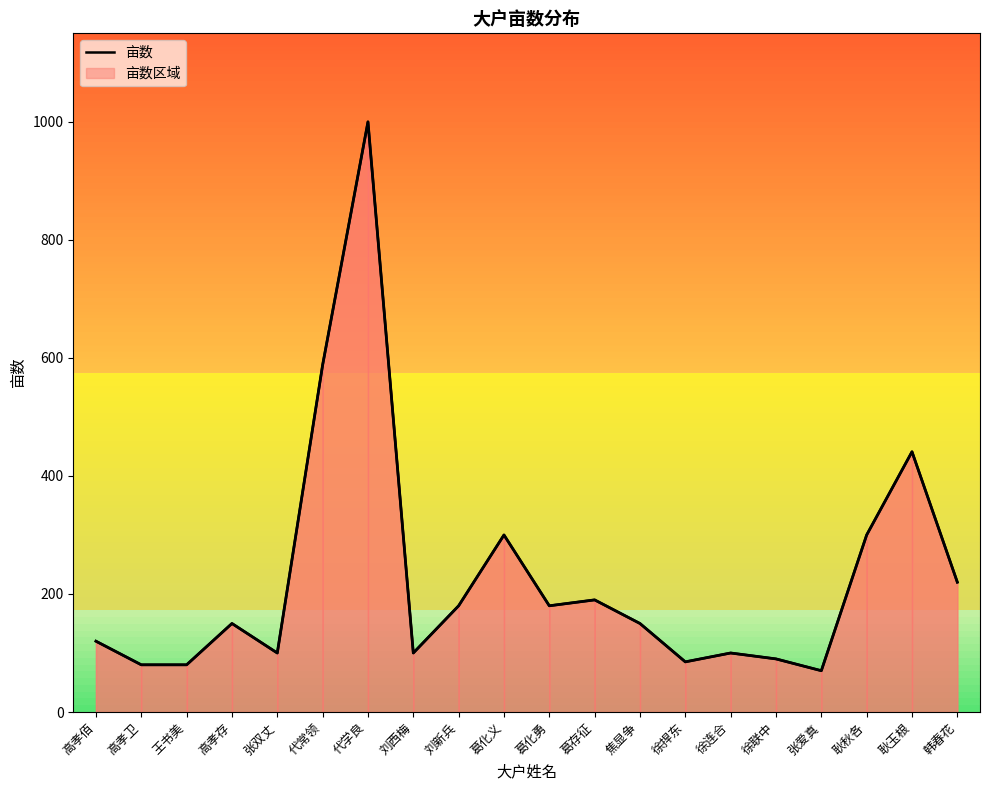

What position from the right is 刘新兵?

12